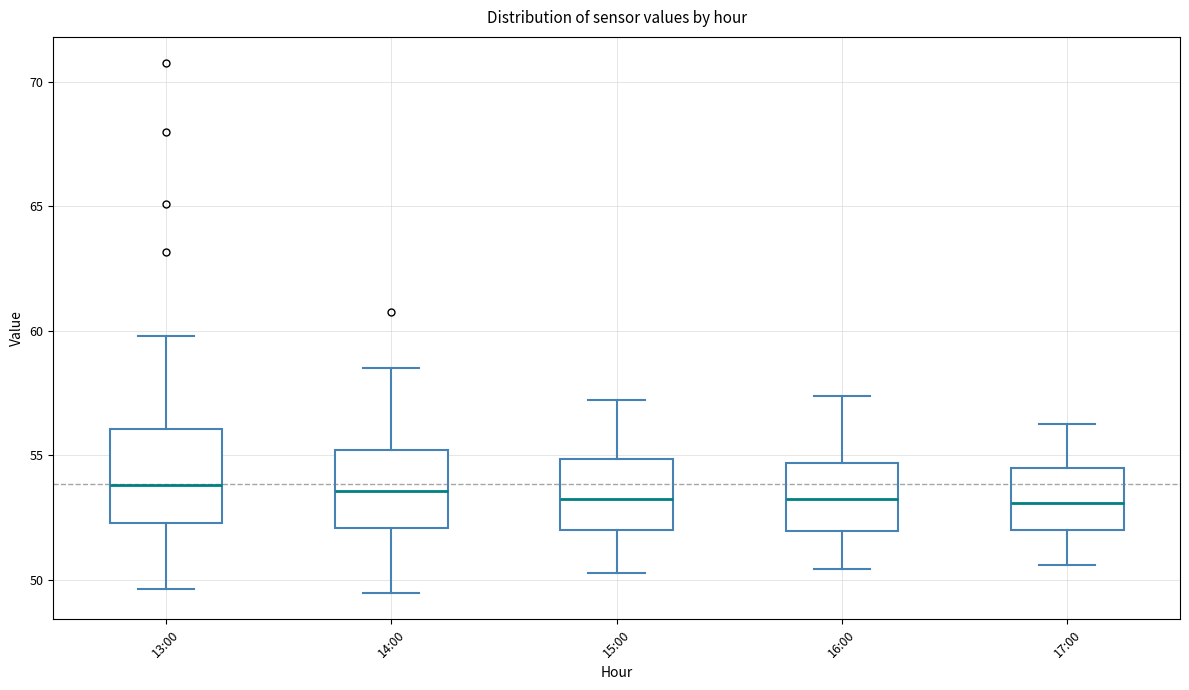

Comparing the boxes themselves (not the whiskers), which one is the tallest?

13:00